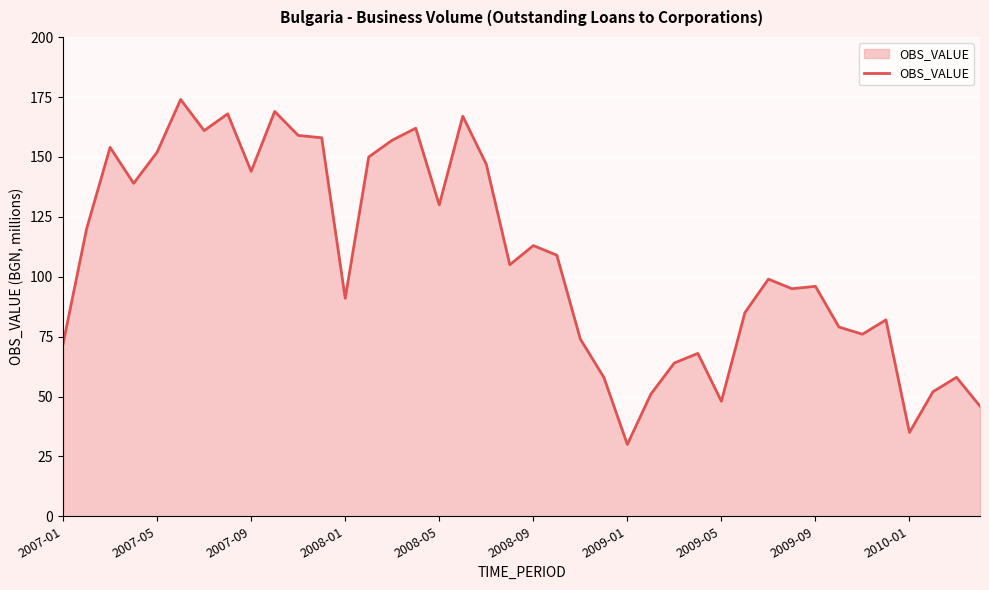

What is the minimum value shown in the chart?

30